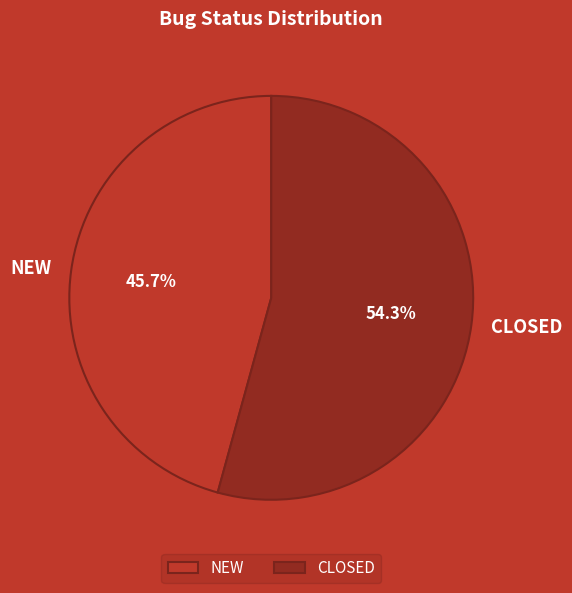

True or false: NEW accounts for 46% of the total.

True